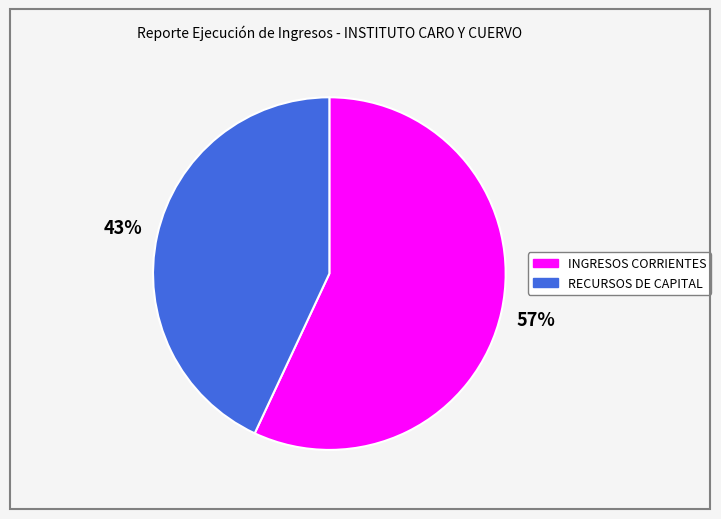

To the nearest percent, what portion does RECURSOS DE CAPITAL represent?

43%